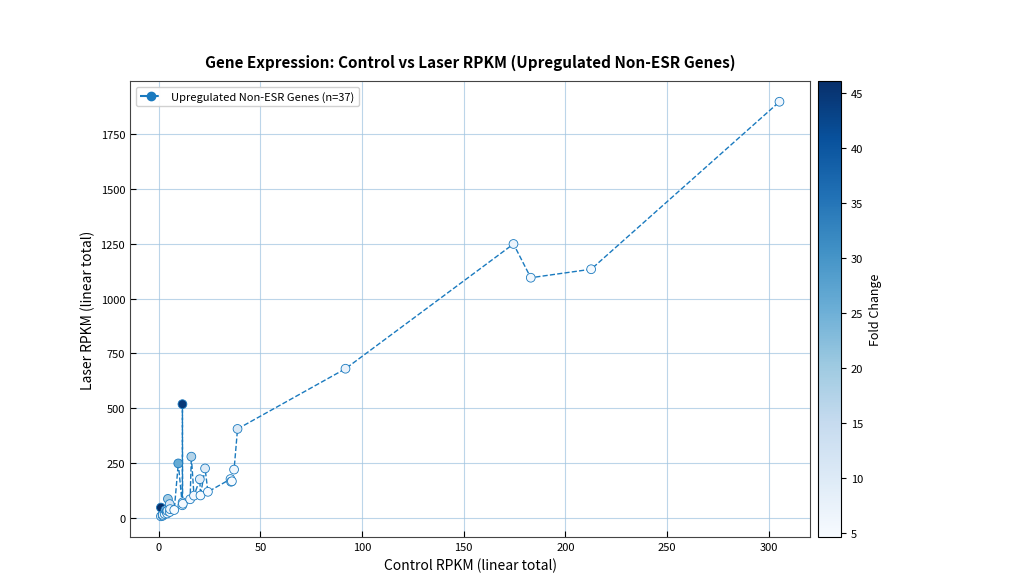

What Y value in the scatter plot is closest to 952?

1095.2